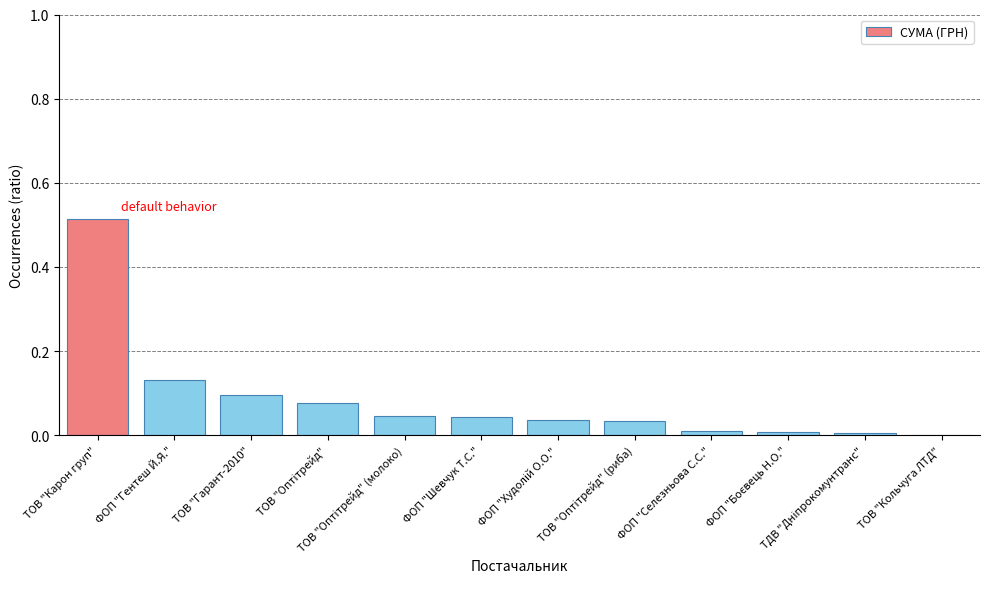

What is the sum of all values?

1.0